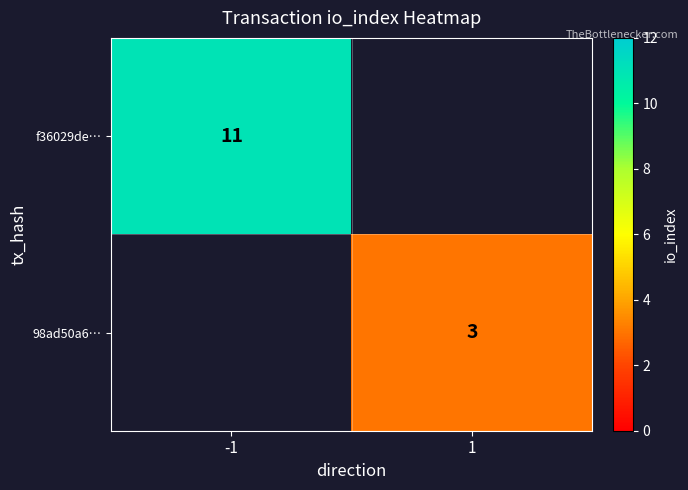

The f36029de… series shows 17 at -1. True or false?

False